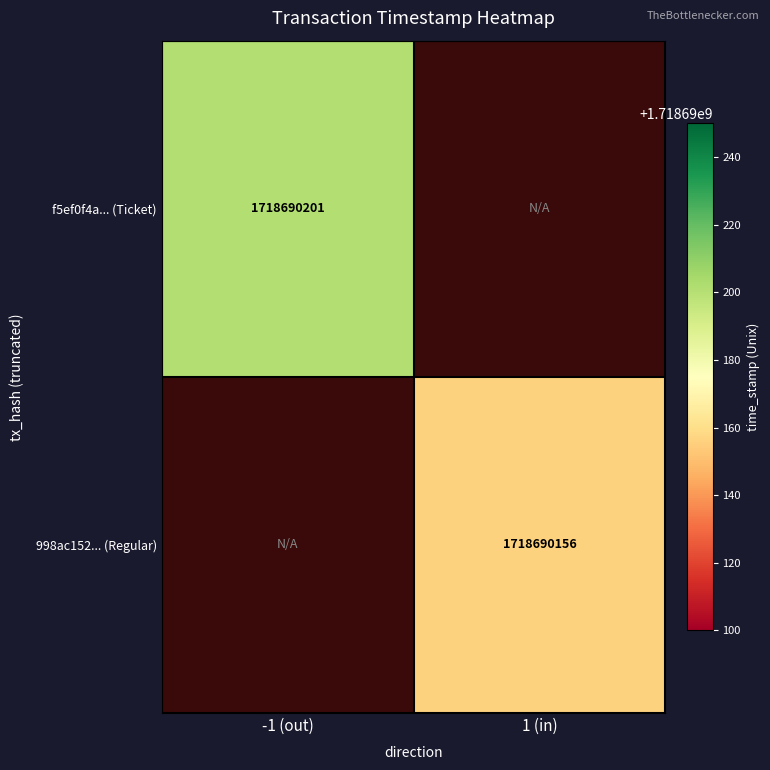

Is it true that f5ef0f4a... equals -1 at direction?

False